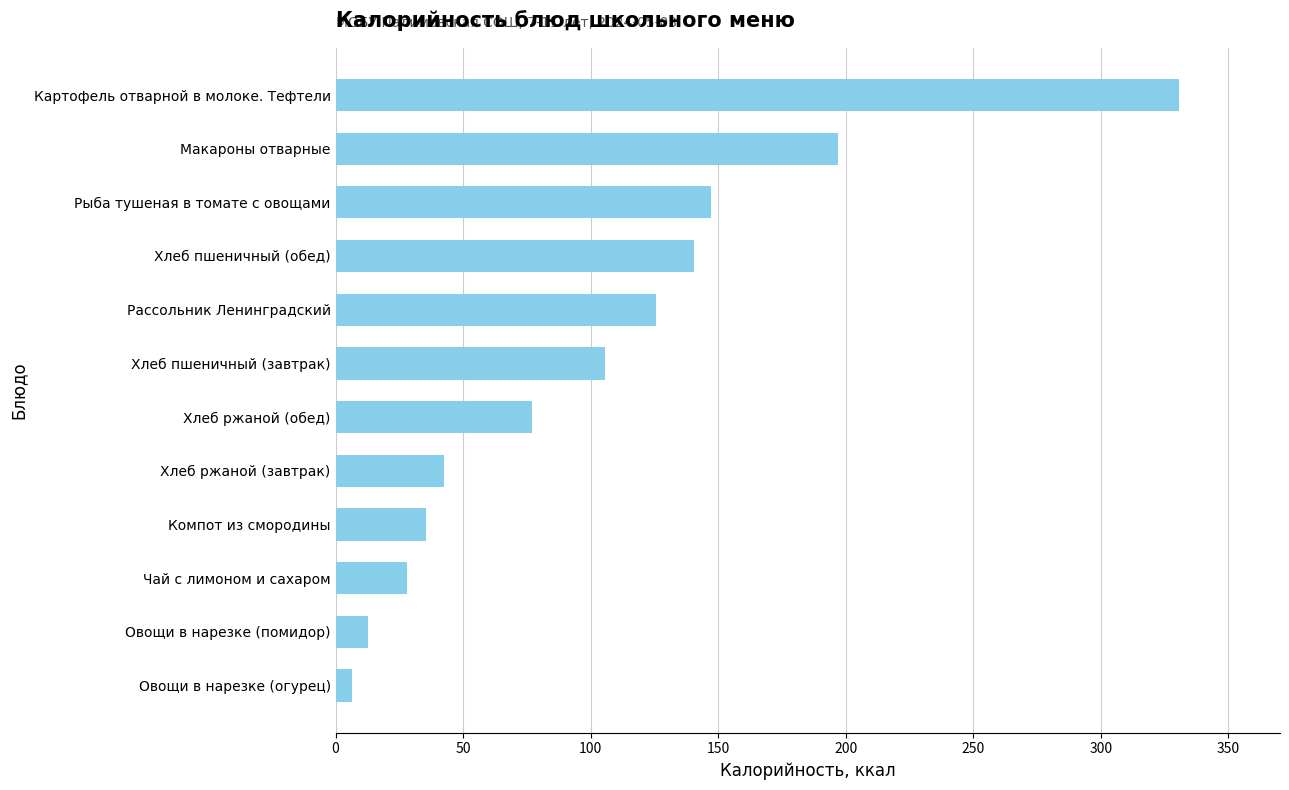

Which category has the highest value across all series?

Картофель отварной в молоке. Тефтели